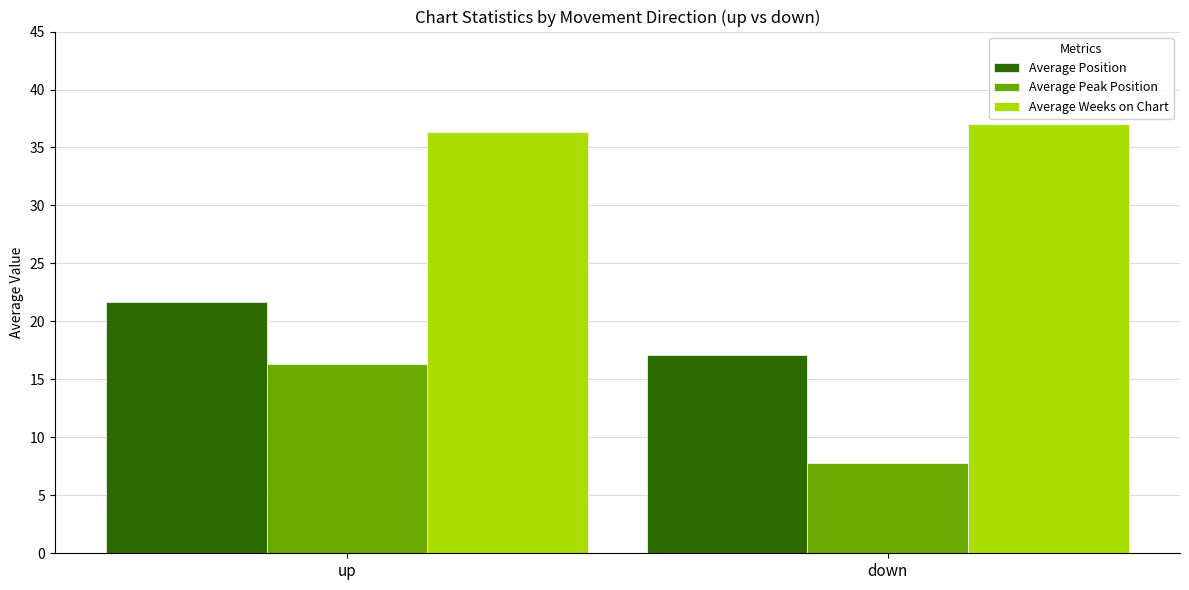

How many data points in Average Peak Position are above 16?

1